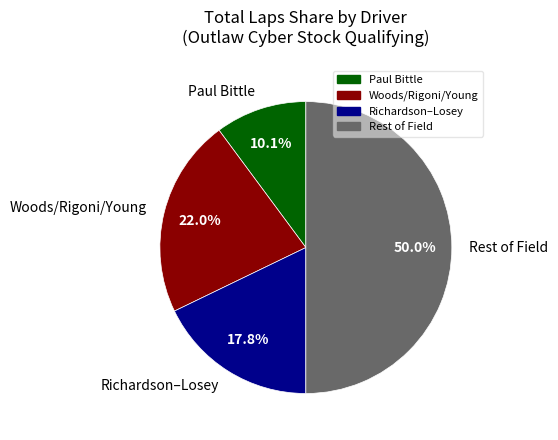

To the nearest percent, what is the difference between the largest and smallest slice percentages?

40%